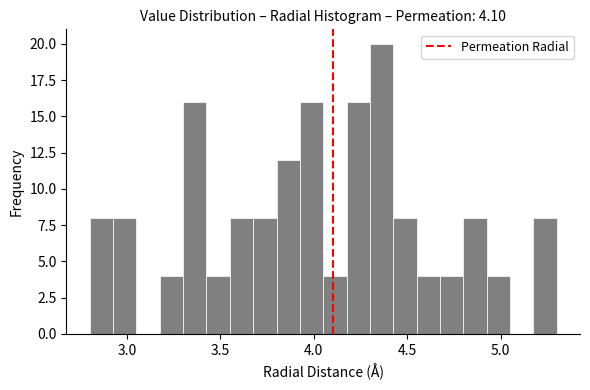

Around what value on the x-axis is the tallest bar? Give the approximate position of its centre, as read against the axis.

4.35